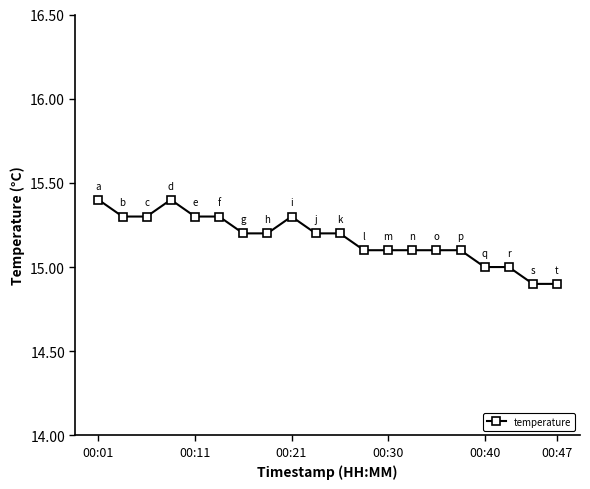

What is the minimum value shown in the chart?

14.9